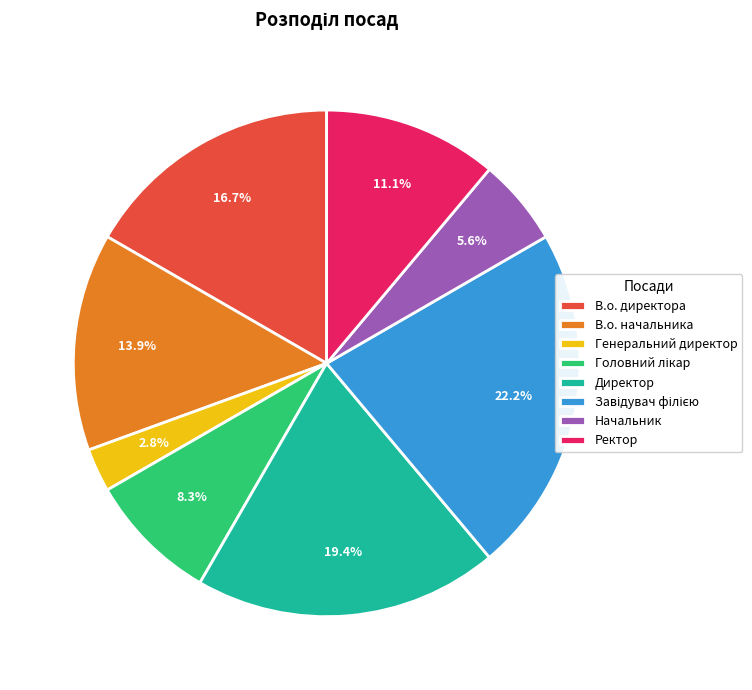

To the nearest percent, what portion does В.о. директора represent?

17%